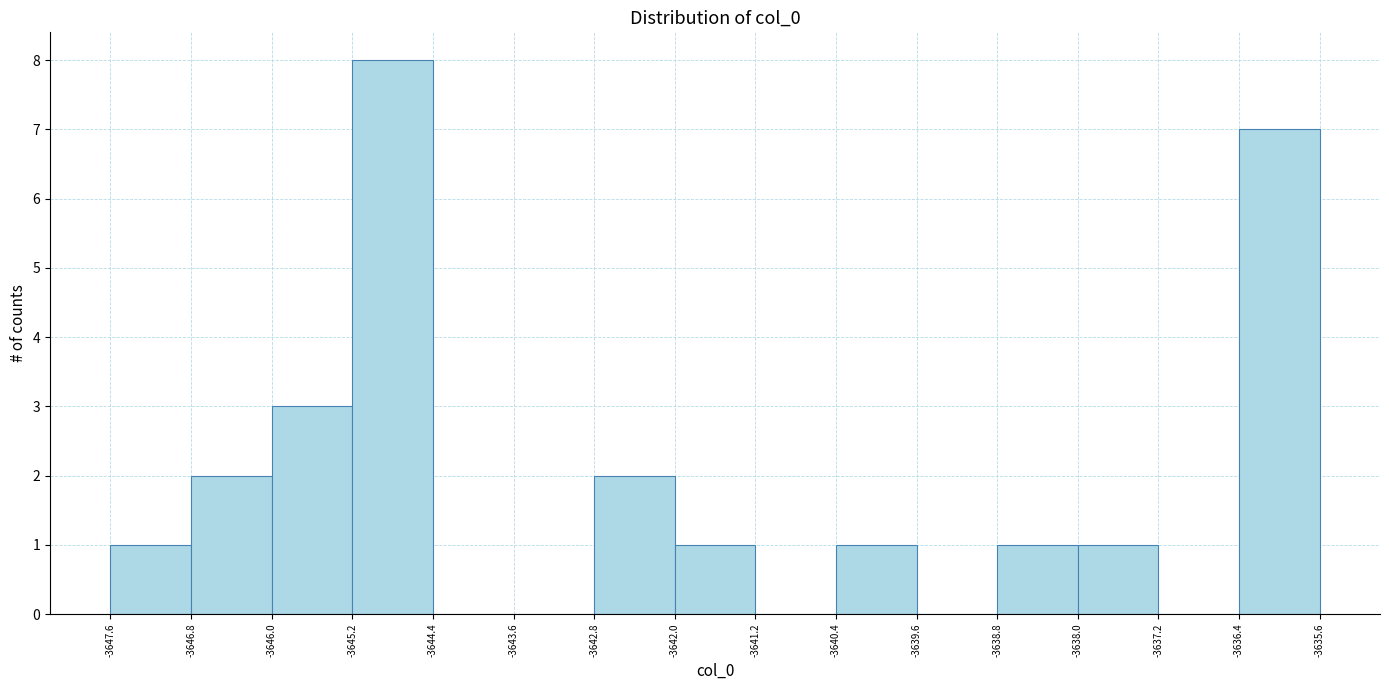

Reading left to right, list every bar in this chart as the range it spans on the x-axis followed by its height. The values are not printed on the chart, so give them approximately, as read against the axis.

-3647.6 to -3646.8: 1
-3646.8 to -3646.0: 2
-3646.0 to -3645.2: 3
-3645.2 to -3644.4: 8
-3644.4 to -3643.6: 0
-3643.6 to -3642.8: 0
-3642.8 to -3642.0: 2
-3642.0 to -3641.2: 1
-3641.2 to -3640.4: 0
-3640.4 to -3639.6: 1
-3639.6 to -3638.8: 0
-3638.8 to -3638.0: 1
-3638.0 to -3637.2: 1
-3637.2 to -3636.4: 0
-3636.4 to -3635.6: 7